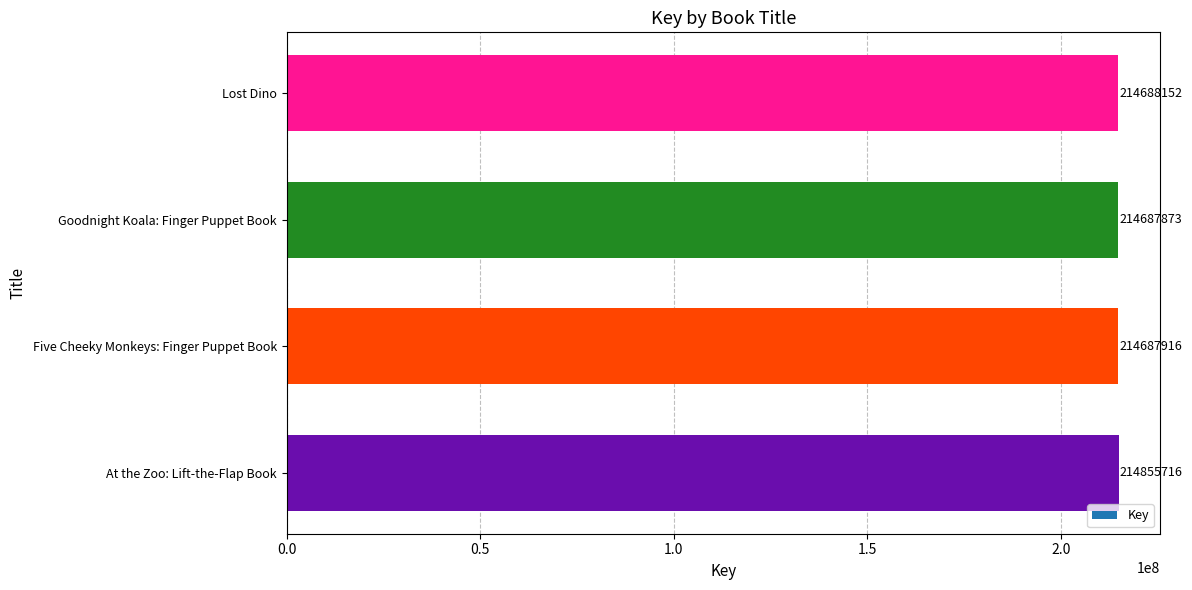

Which category has the lowest value across all series?

Goodnight Koala: Finger Puppet Book